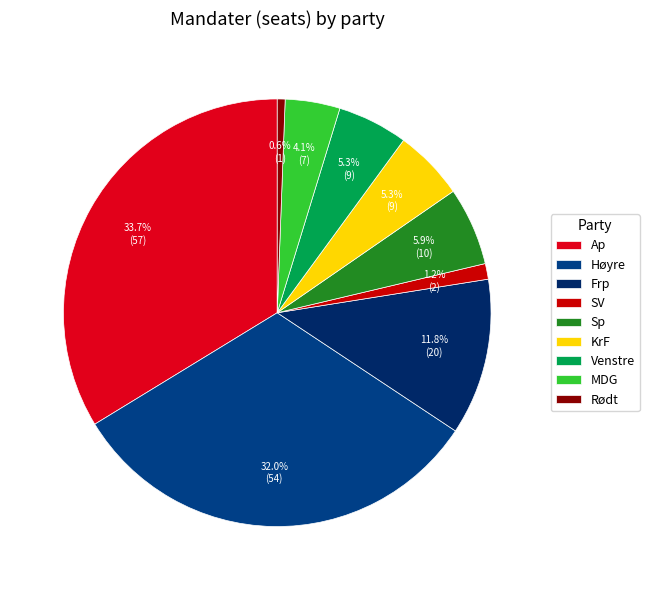

How many slices are in this pie chart?

9